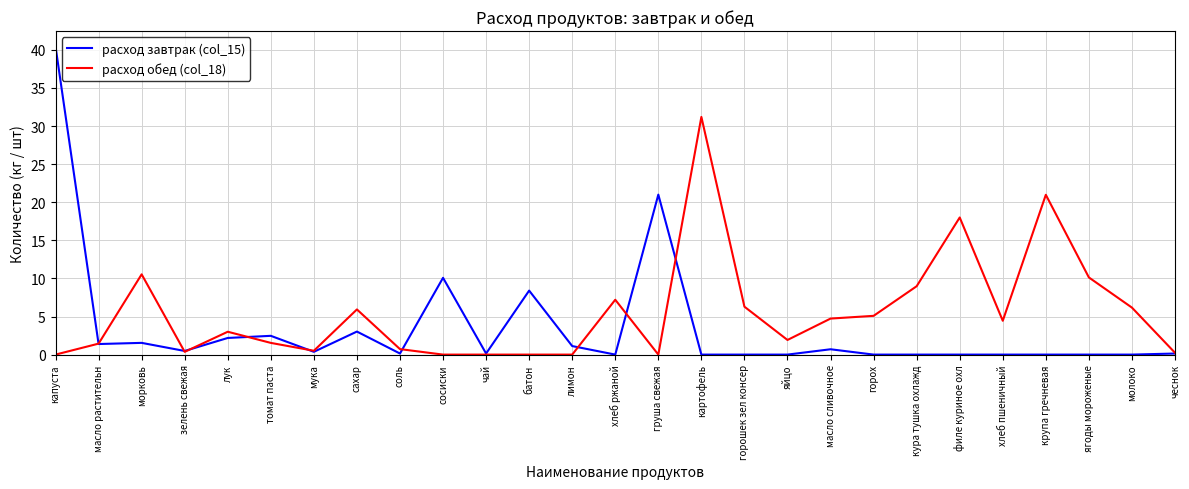

What position from the left is хлеб пшеничный?

23